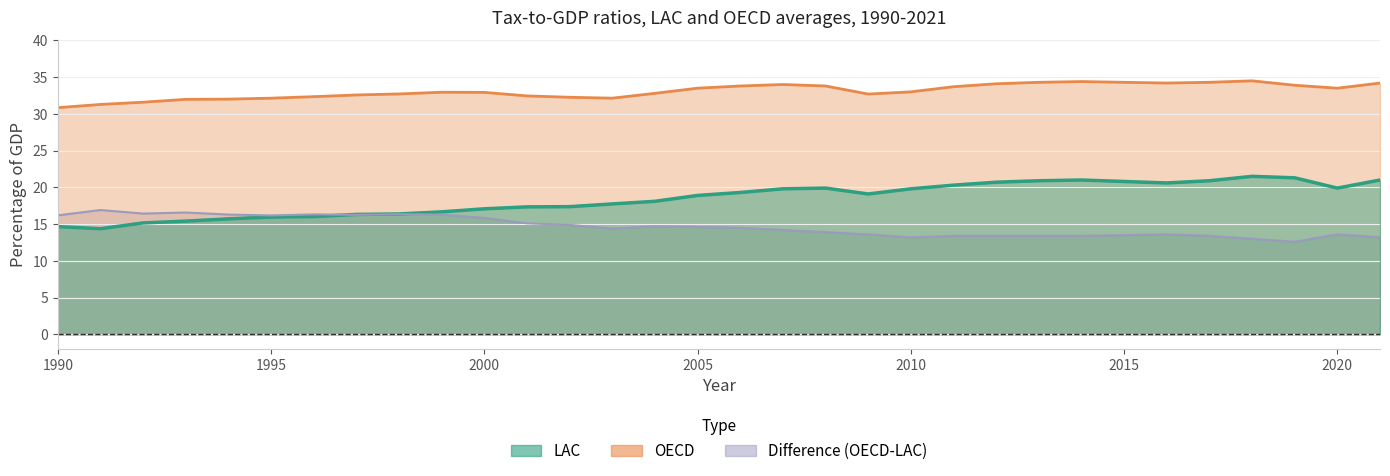

What is the difference between the highest and lowest values at 2010?

19.8